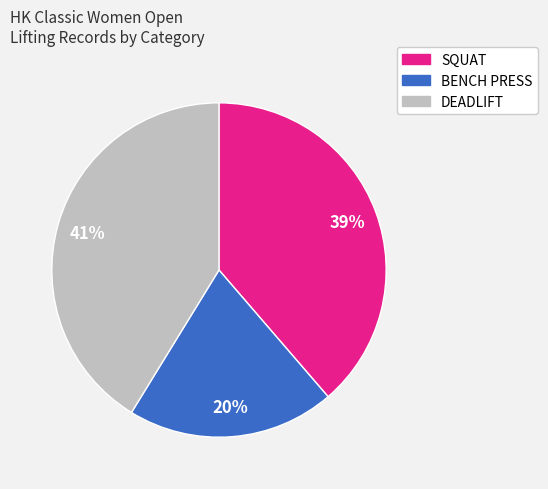

To the nearest percent, what is the average slice percentage?

33%